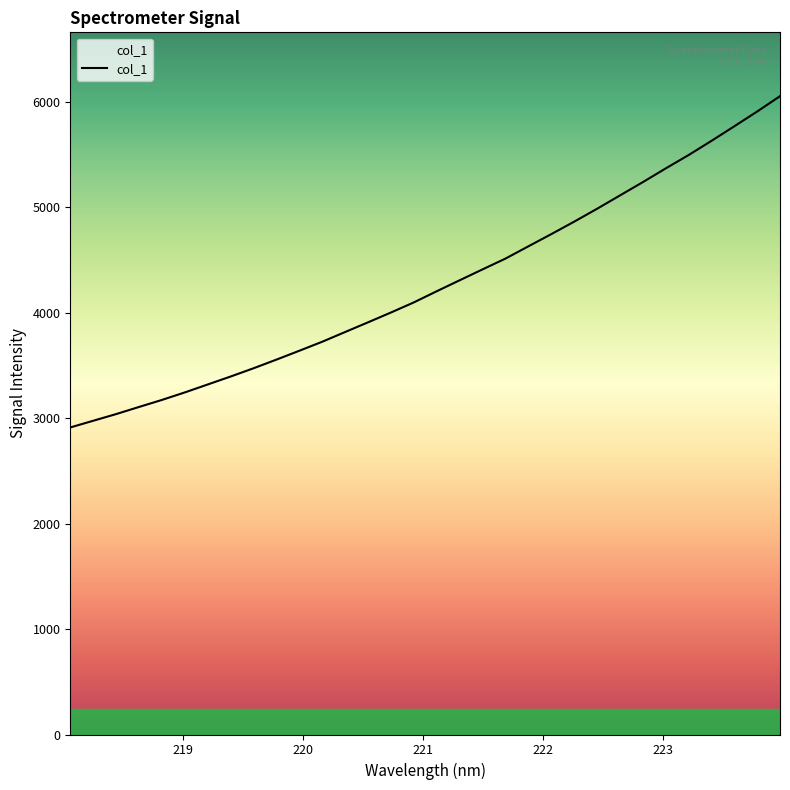

What is the greatest value displayed?

6056.2